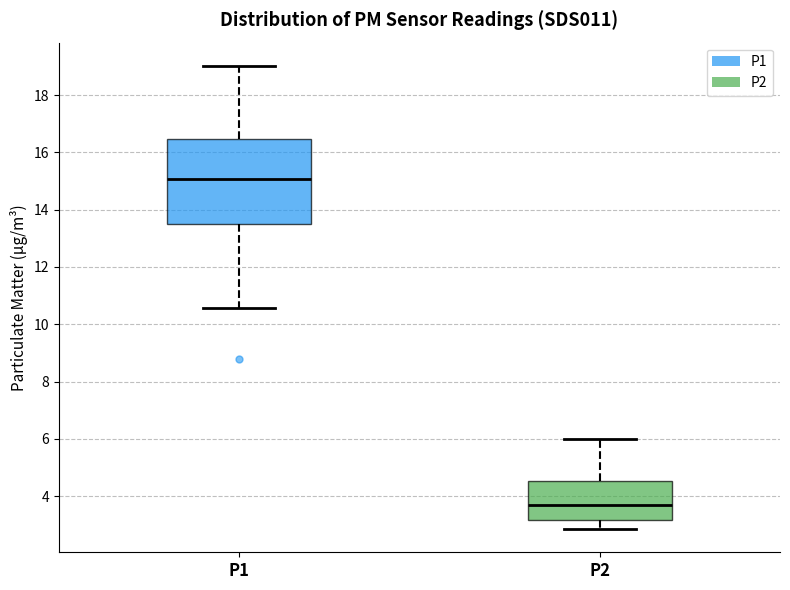

Which box is the tallest, from its lower edge to its upper edge?

P1